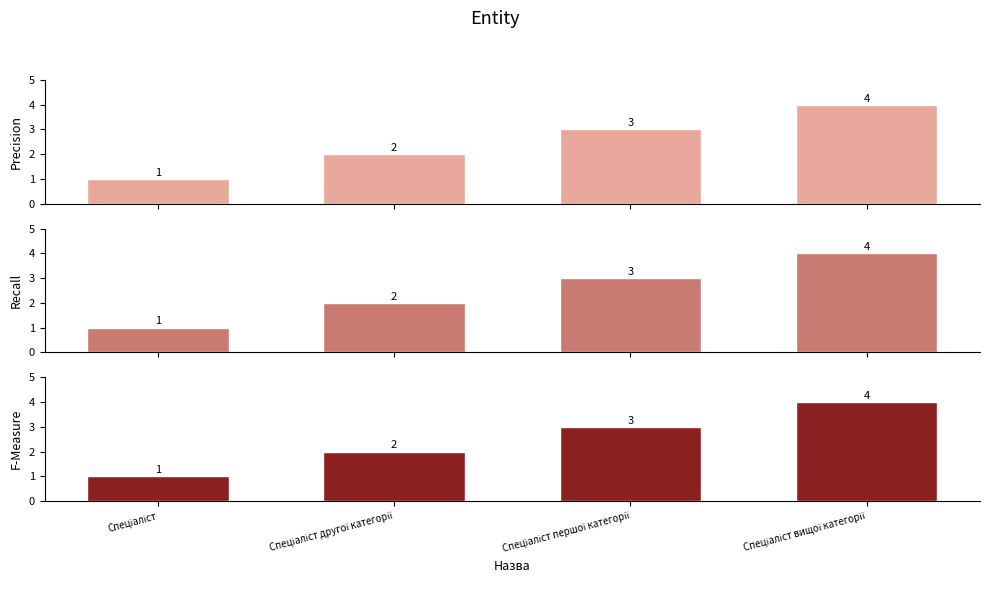

Is it true that Precision equals 2 at Спеціаліст?

False